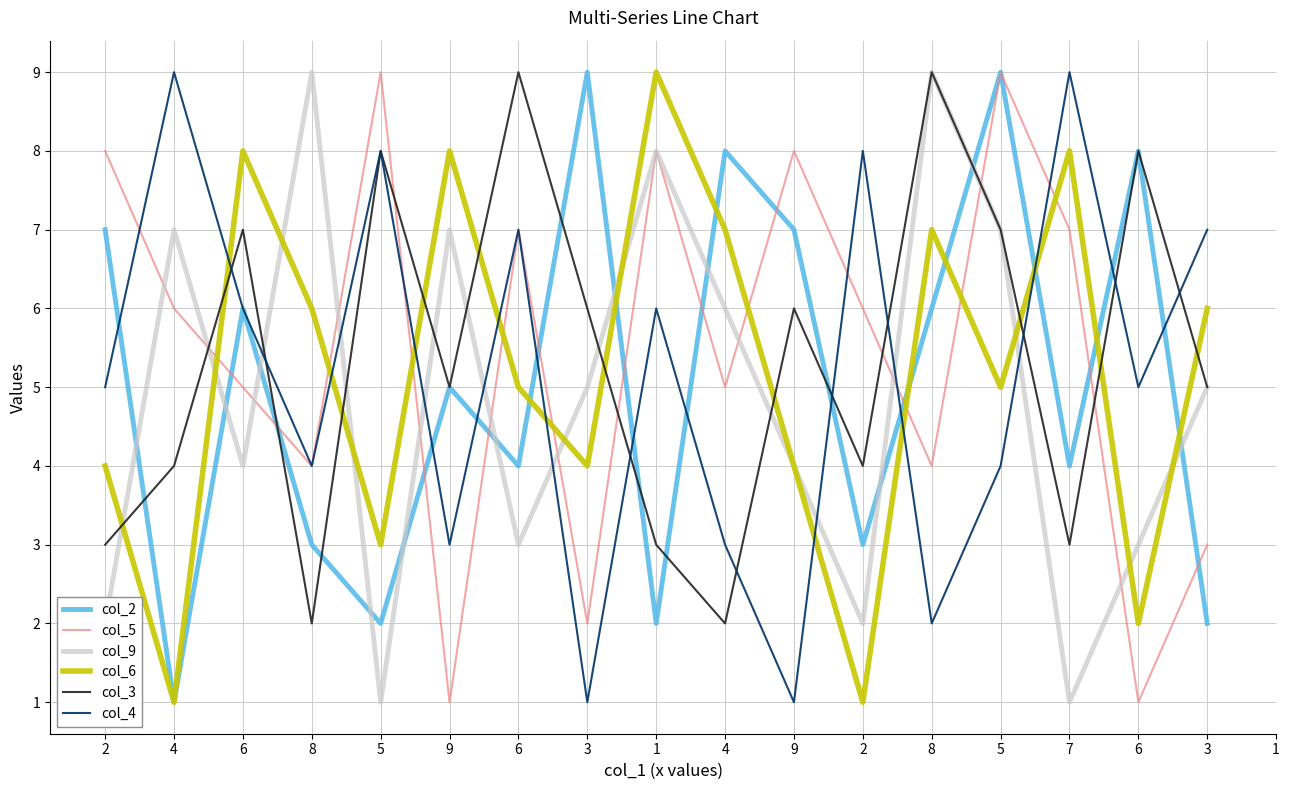

Reading right to left, extract all data points from this chart.

col_2: 2	8	4	9	6	3	7	8	2	9	4	5	2	3	6	1	7
col_5: 3	1	7	9	4	6	8	5	8	2	7	1	9	4	5	6	8
col_9: 5	3	1	7	9	2	4	6	8	5	3	7	1	9	4	7	2
col_6: 6	2	8	5	7	1	4	7	9	4	5	8	3	6	8	1	4
col_3: 5	8	3	7	9	4	6	2	3	6	9	5	8	2	7	4	3
col_4: 7	5	9	4	2	8	1	3	6	1	7	3	8	4	6	9	5